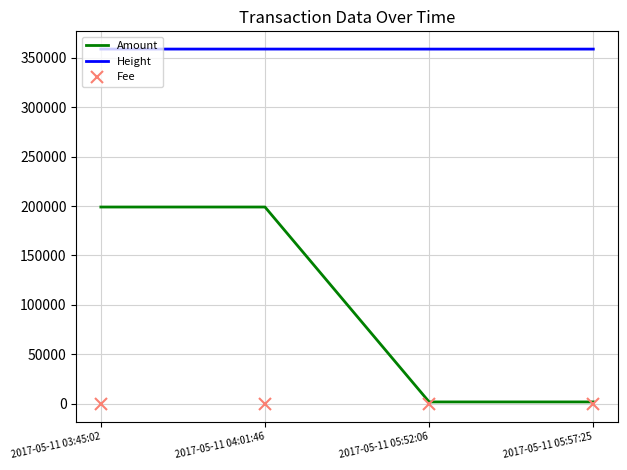

What is the minimum value shown in the chart?

1